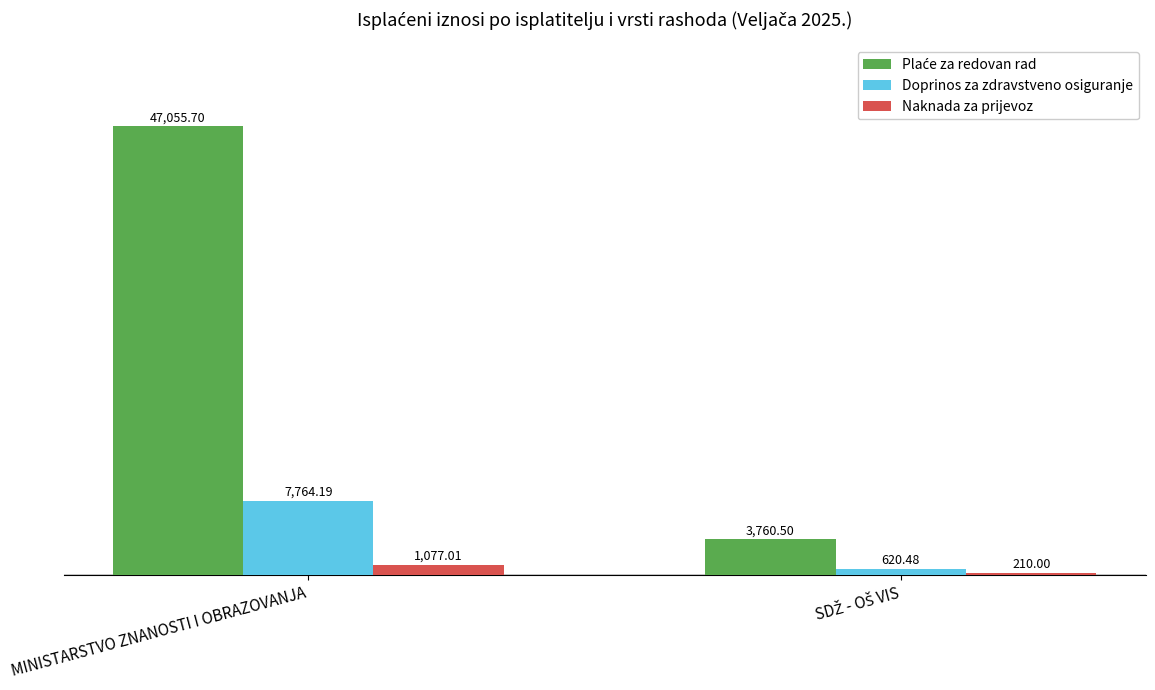

What is the difference between the maximum and minimum values in the Naknada za prijevoz series?

867.0